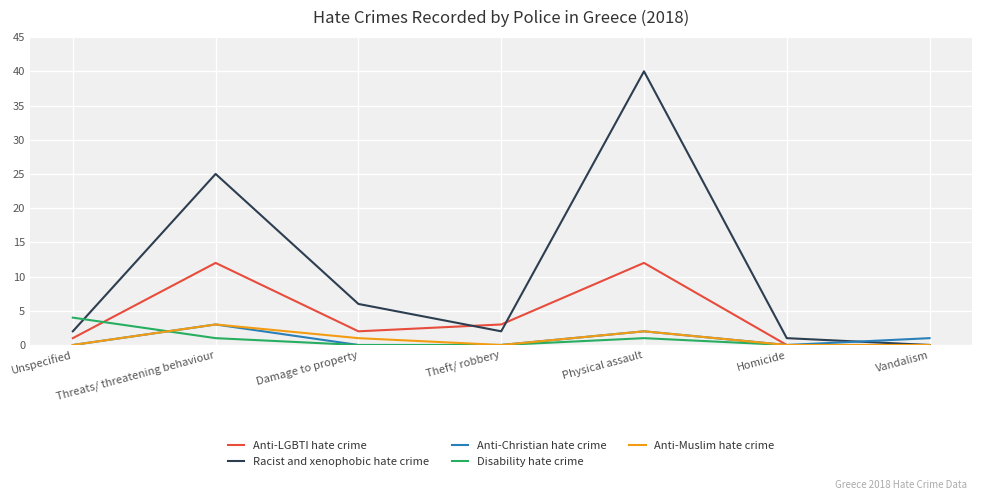

How many categories are shown in the chart?

7